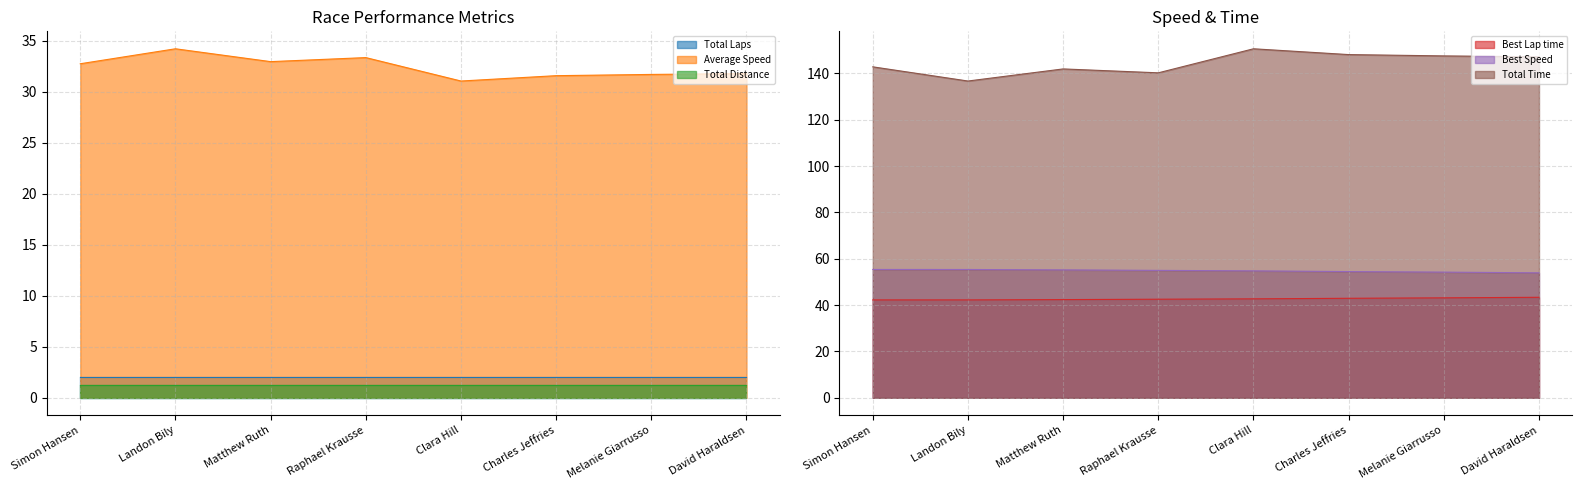

Which category has the lowest value in the Best Speed series?

David Haraldsen